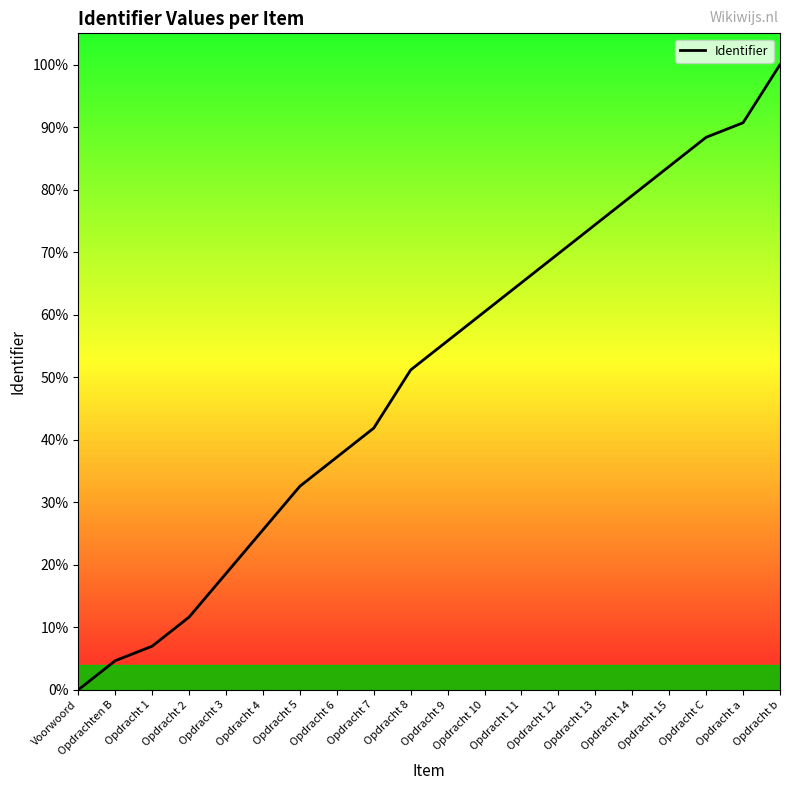

What is the difference between the maximum and minimum values?

100.0